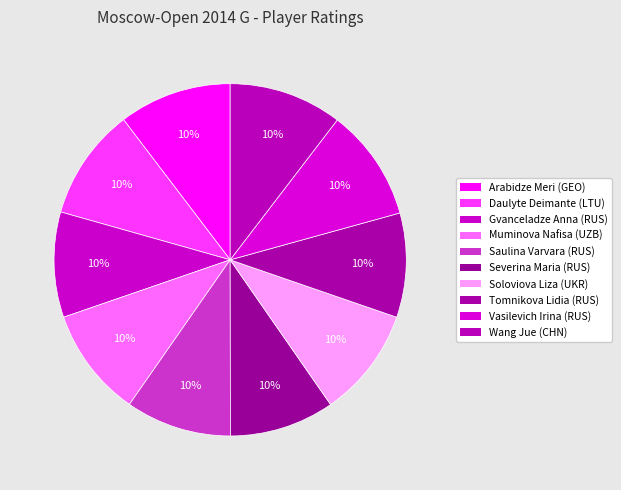

What is the total percentage of Muminova Nafisa and Wang Jue?

20.4%